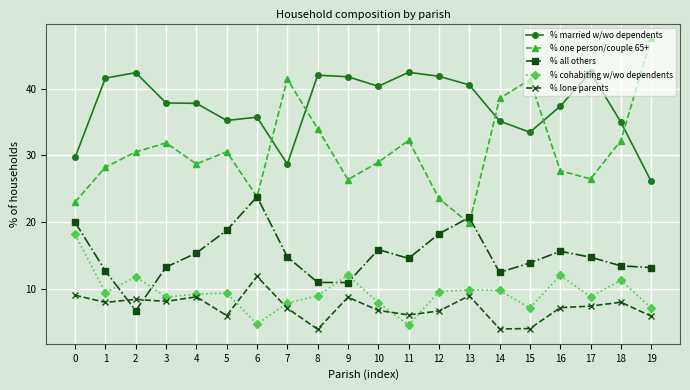

What is the difference between the second highest and second lowest values in the % married w/wo dependents series?

13.7